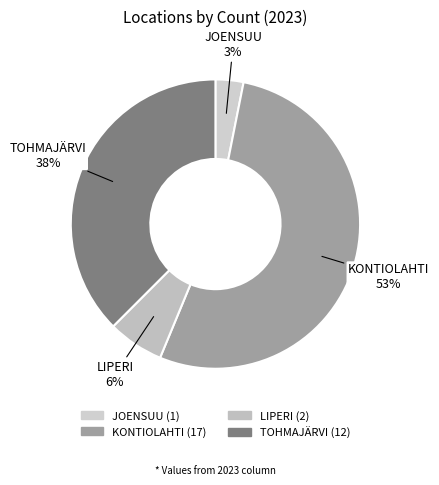

How many slices are in this pie chart?

4